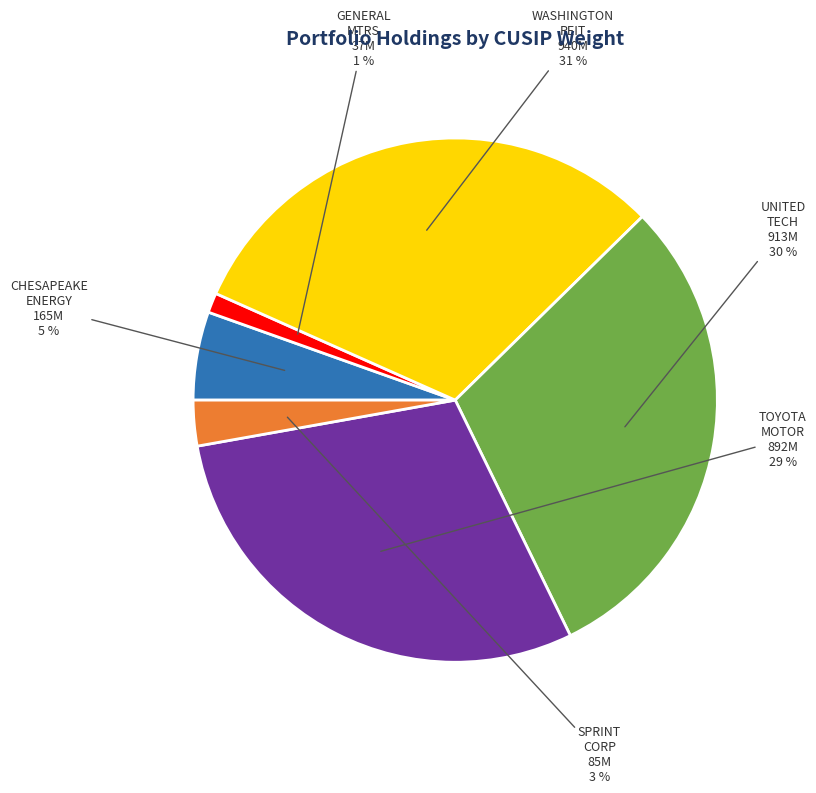

How many slices are in this pie chart?

6